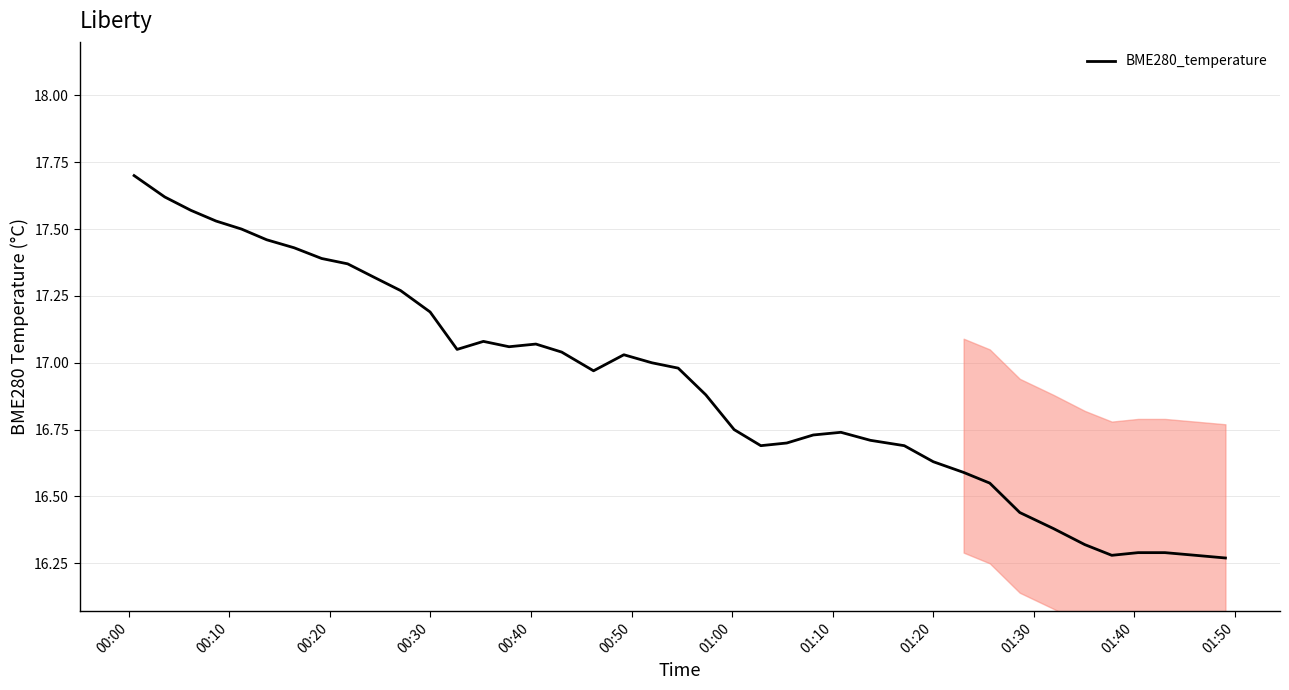

What is the difference between the maximum and minimum values?

1.4